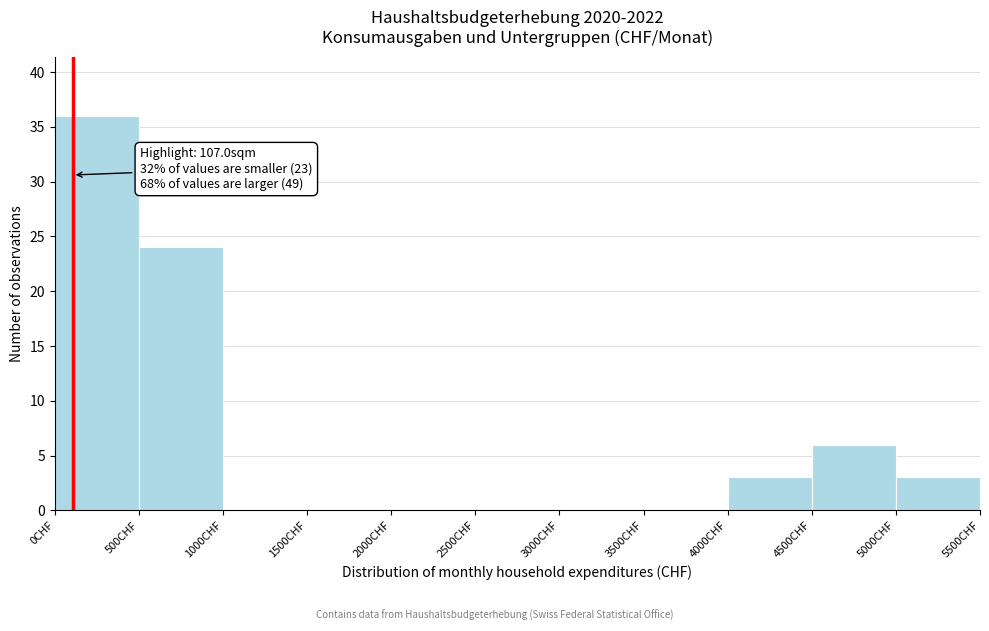

Over which range of the x-axis is the bar tallest?

0 to 500